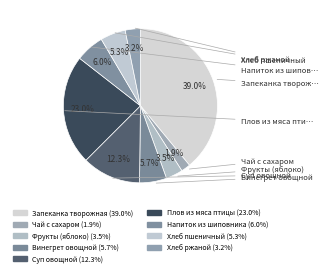

Is the sum of Фрукты (яблоко) and Хлеб ржаной greater than half?

No